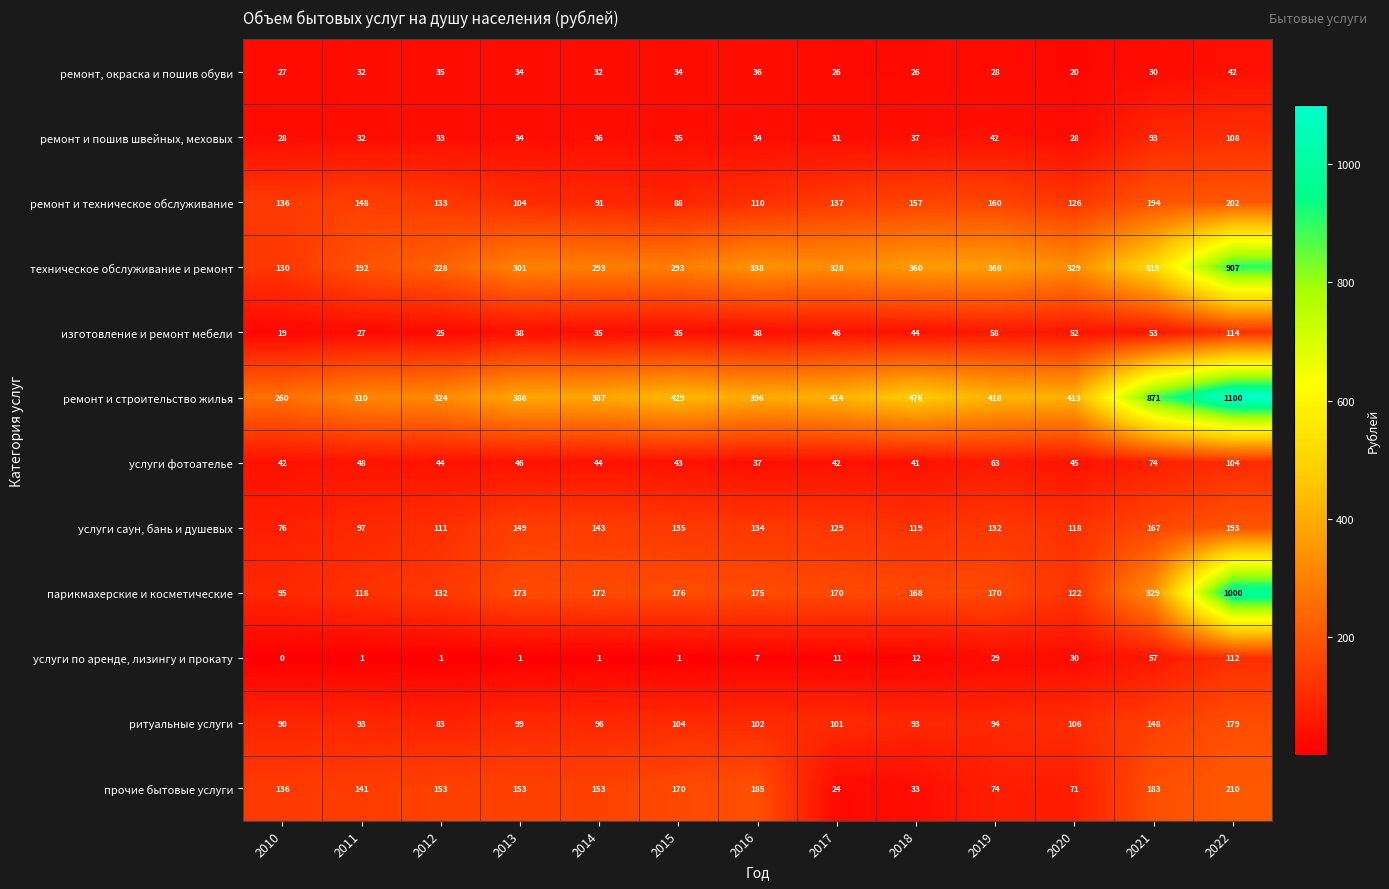

What is the sum of the техническое обслуживание и ремонт values at 2011 and 2013?

493